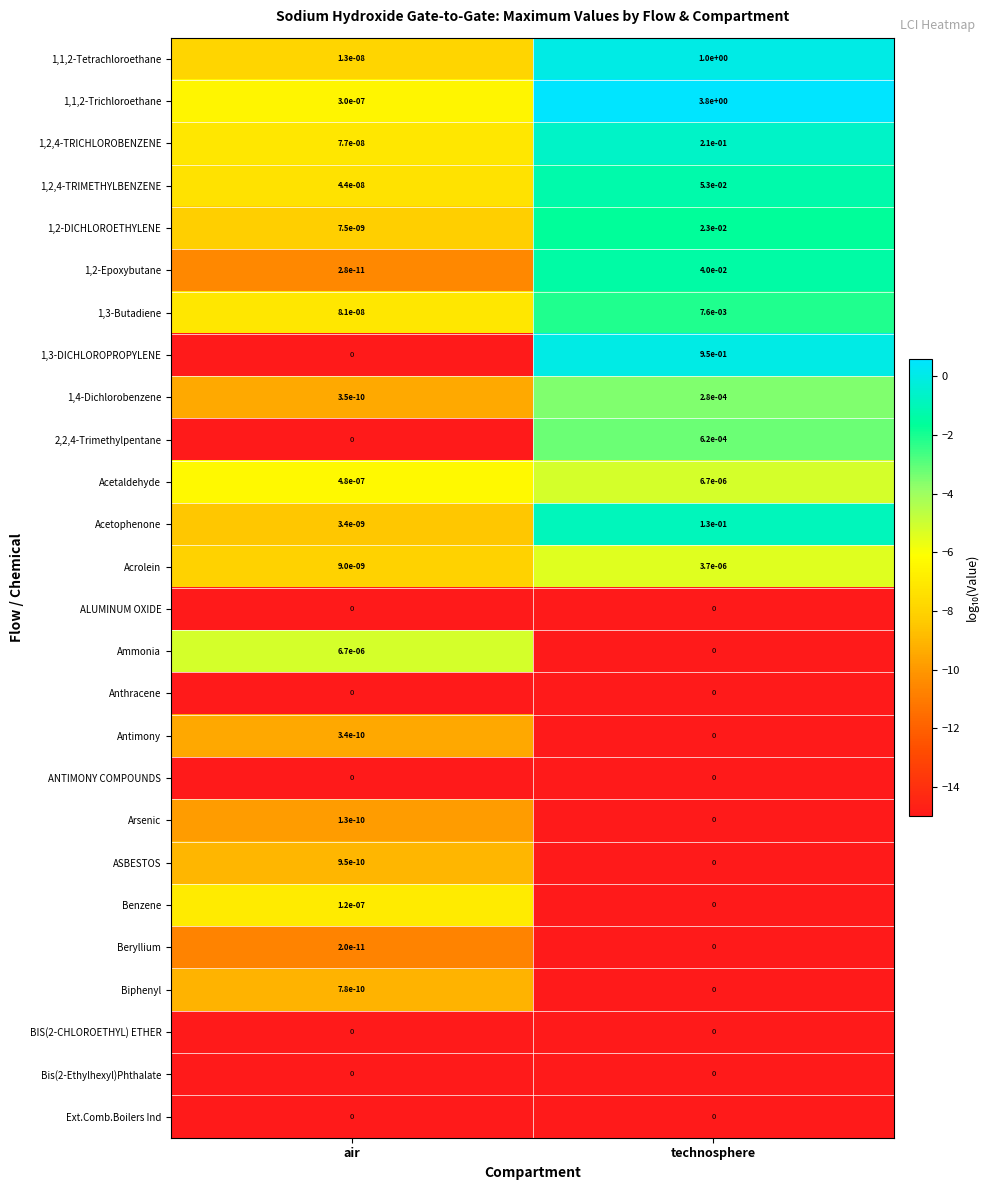

At which category is the sum across all series the highest?

technosphere